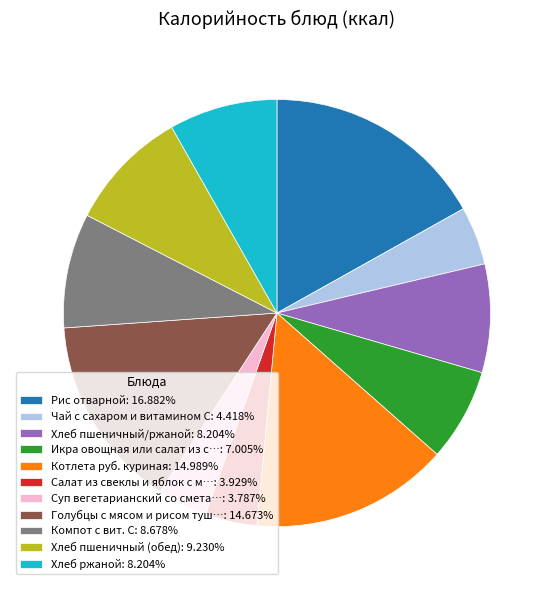

Does Хлеб ржаной: 8.204% represent more than half of the total?

No